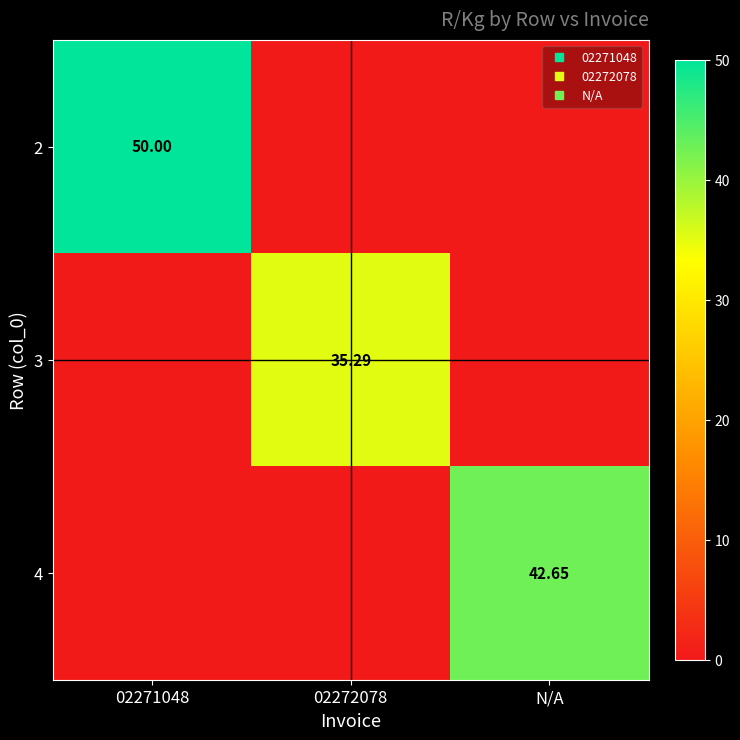

List the series in order of their peak value, highest first.

2, 4, 3